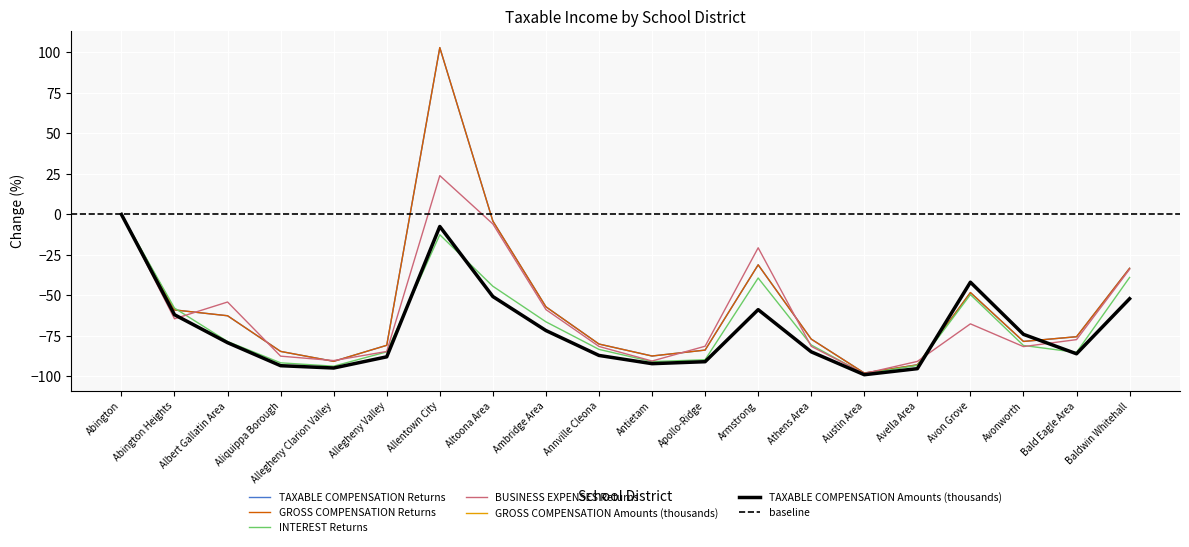

Which series has the widest spread of values?

GROSS COMPENSATION Returns